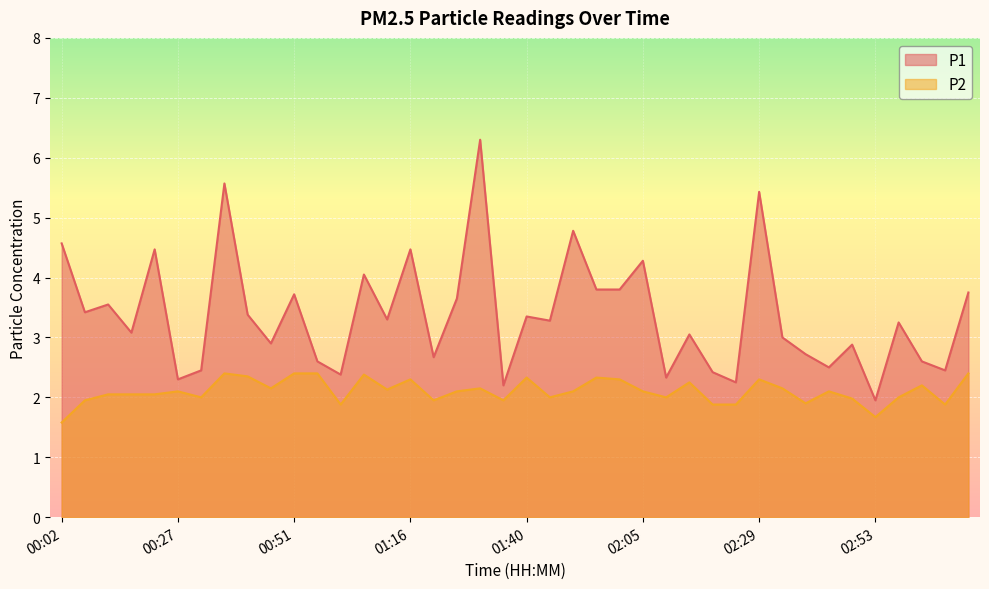

What is the difference between the highest and lowest values at 01:11?

1.2